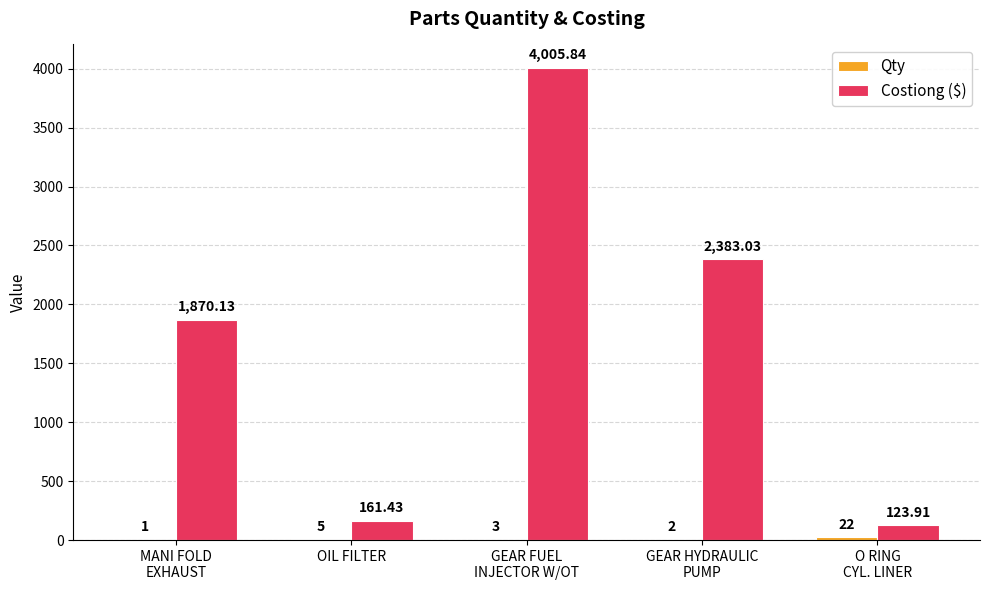

How many data points in Costiong ($) are above 1870?

3